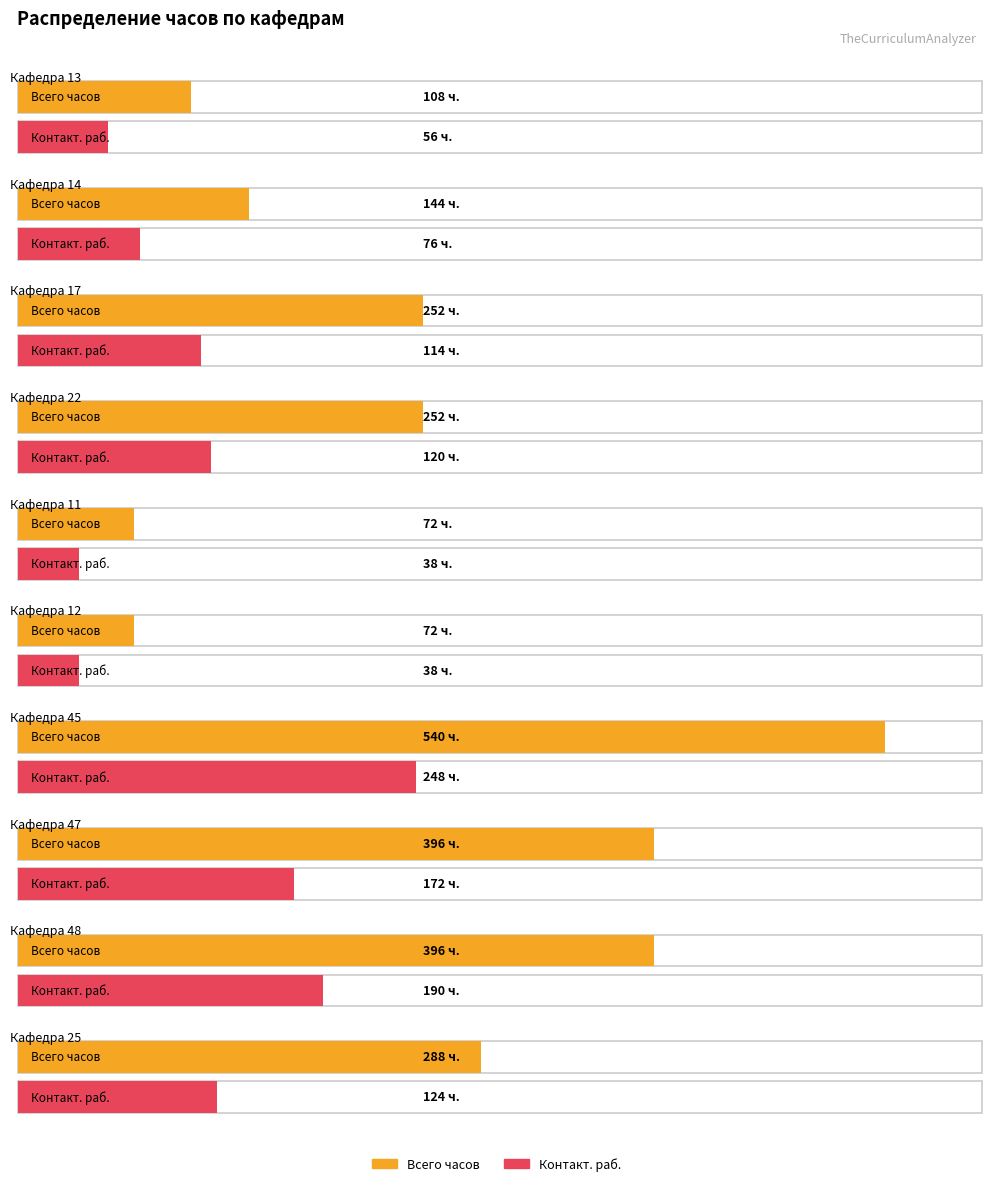

What is the average value of the Всего часов series?

252